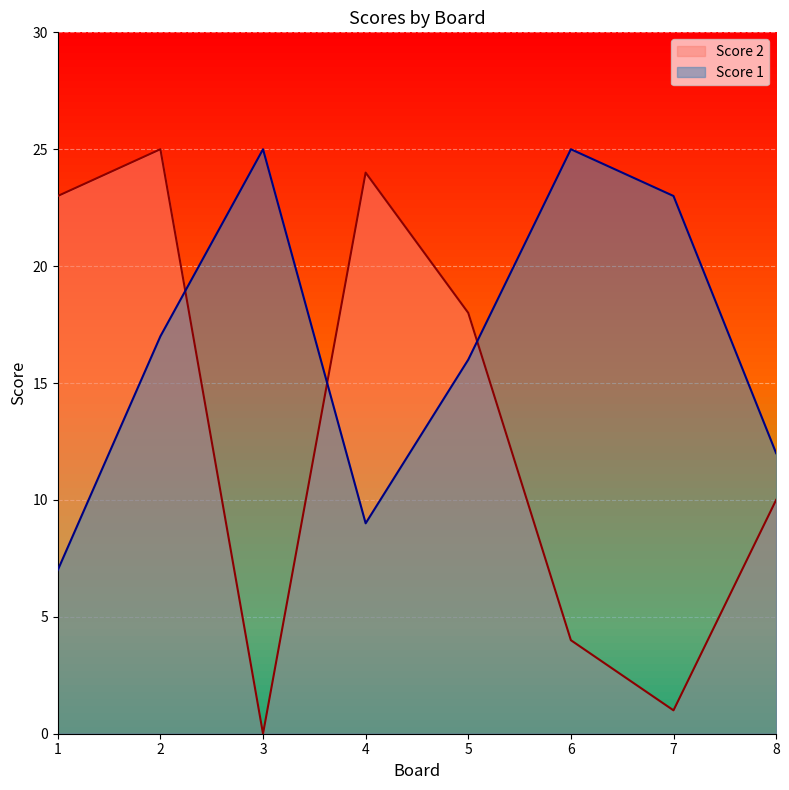

What is the minimum value for Score 1?

7